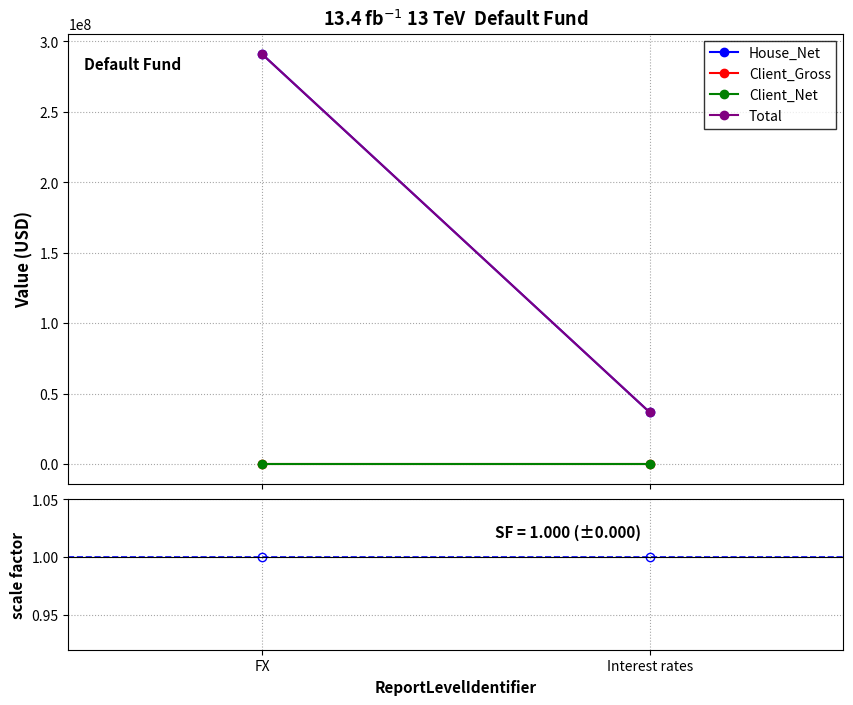

At which category is the sum across all series the highest?

FX